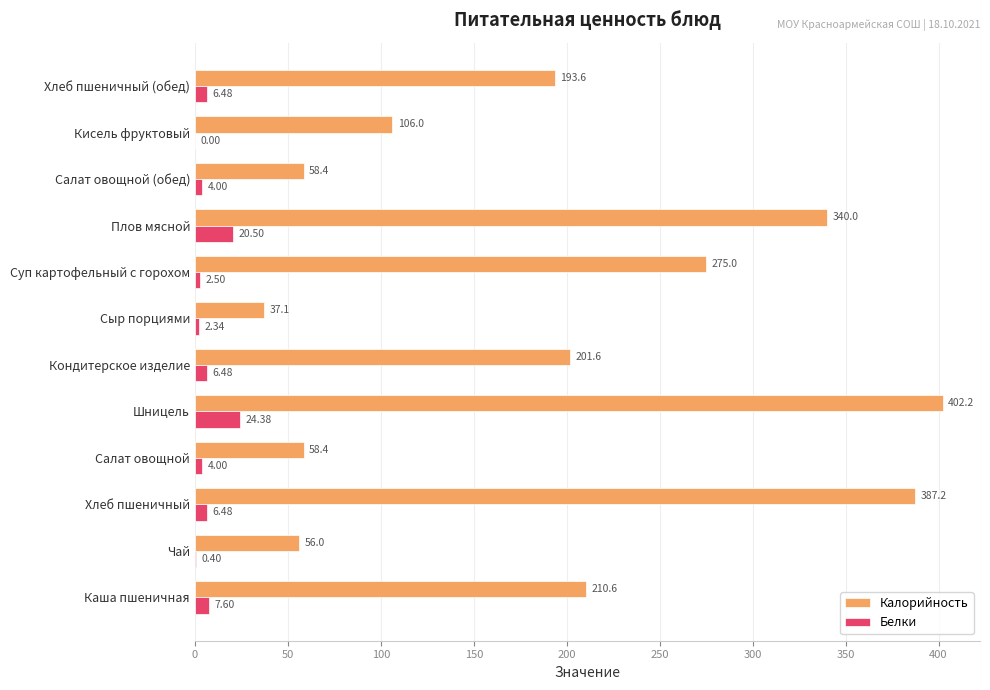

How many values in the Белки series exceed 6?

6